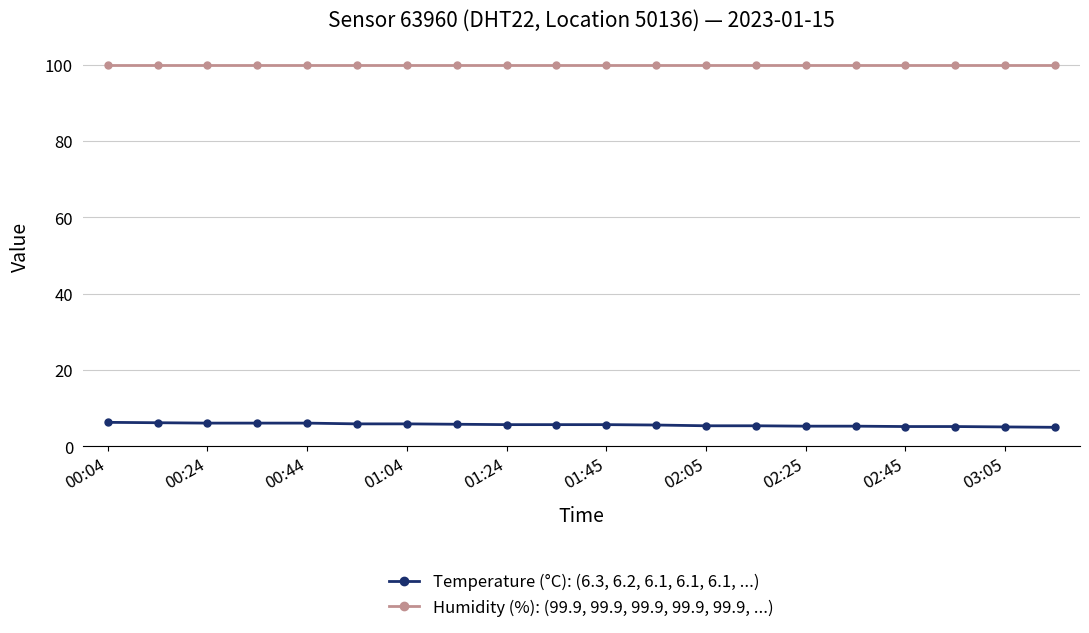

What is the minimum value shown in the chart?

5.0